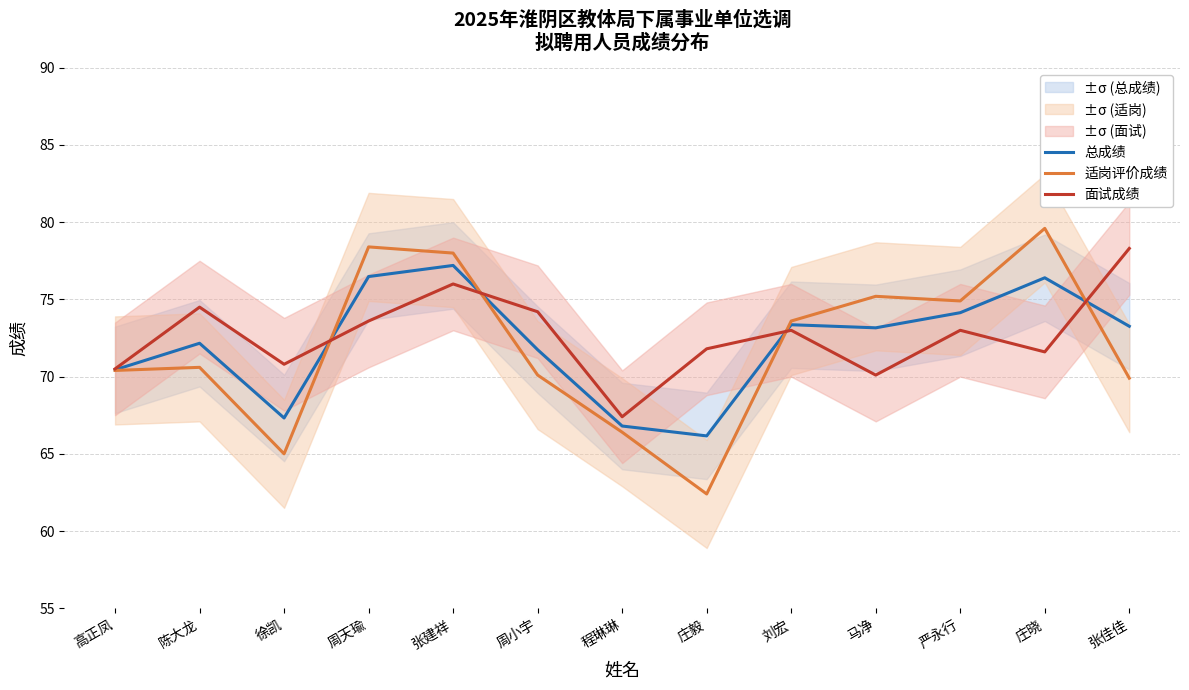

At 马净, list the series in order from smallest to largest.

面试成绩, 总成绩, 适岗评价成绩